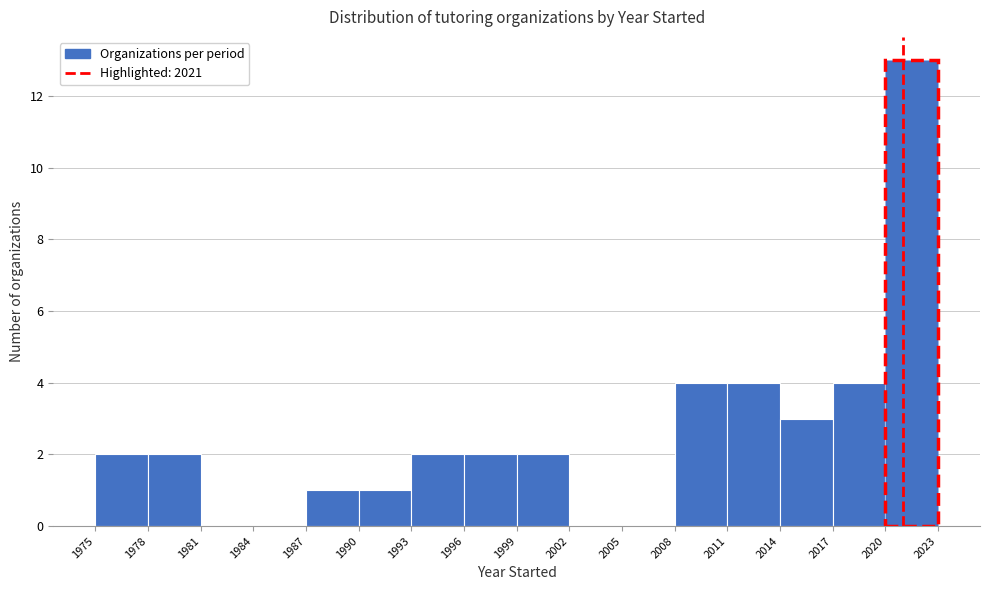

Reading left to right, transcribe this chart: for each bar, give the range it covers on the x-axis and its height. The values are not printed on the chart, so give them approximately, as read against the axis.

1975 to 1978: 2
1978 to 1981: 2
1981 to 1984: 0
1984 to 1987: 0
1987 to 1990: 1
1990 to 1993: 1
1993 to 1996: 2
1996 to 1999: 2
1999 to 2002: 2
2002 to 2005: 0
2005 to 2008: 0
2008 to 2011: 4
2011 to 2014: 4
2014 to 2017: 3
2017 to 2020: 4
2020 to 2023: 13